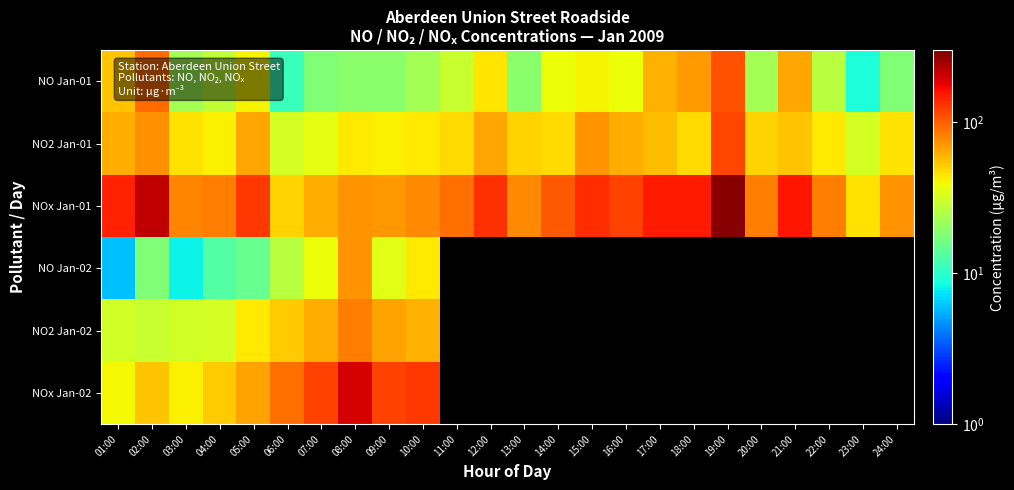

Where does the NO2 Jan-01 series first go above 48?

01:00